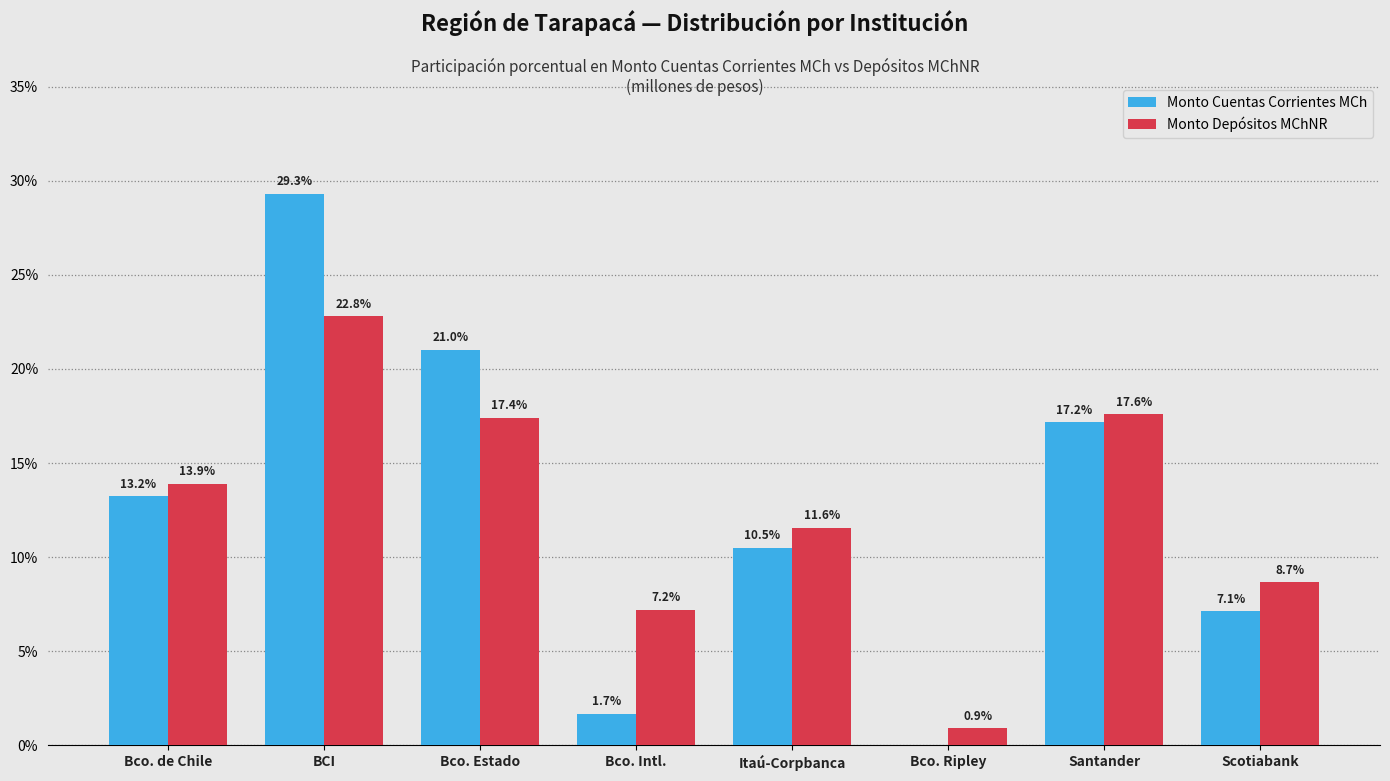

What value does the Monto Cuentas Corrientes MCh series have at Bco. Intl.?

1.7